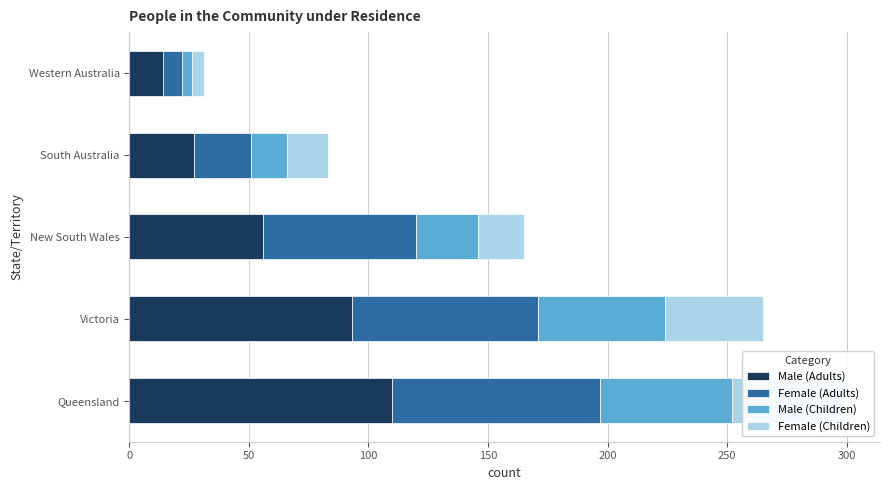

What value does the Female (Adults) series have at Victoria, to the nearest 10?

80